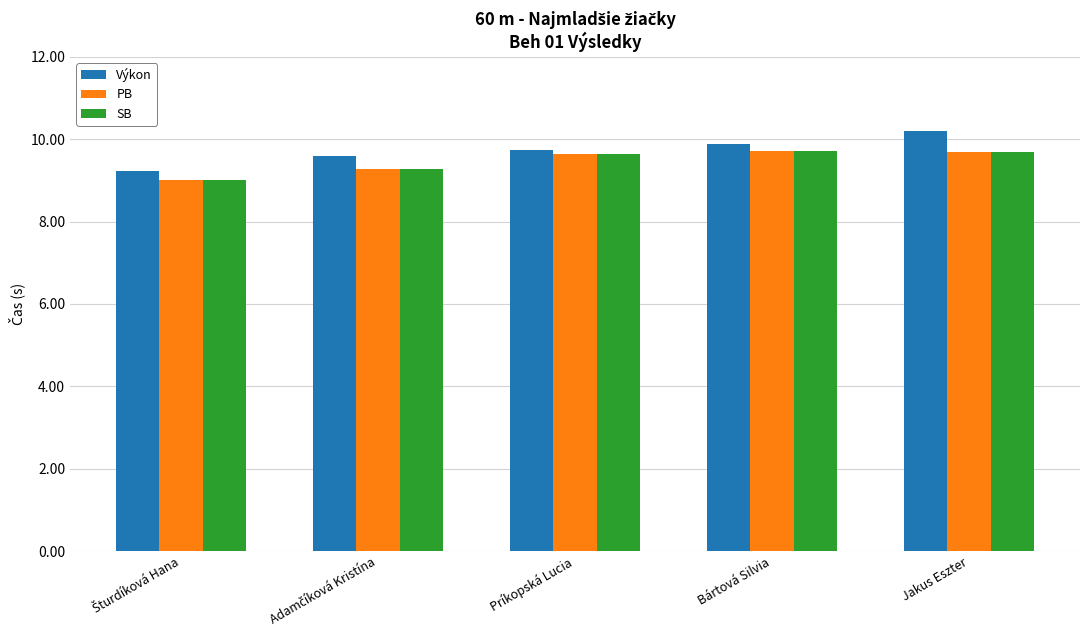

How many bars are there in each group?

3